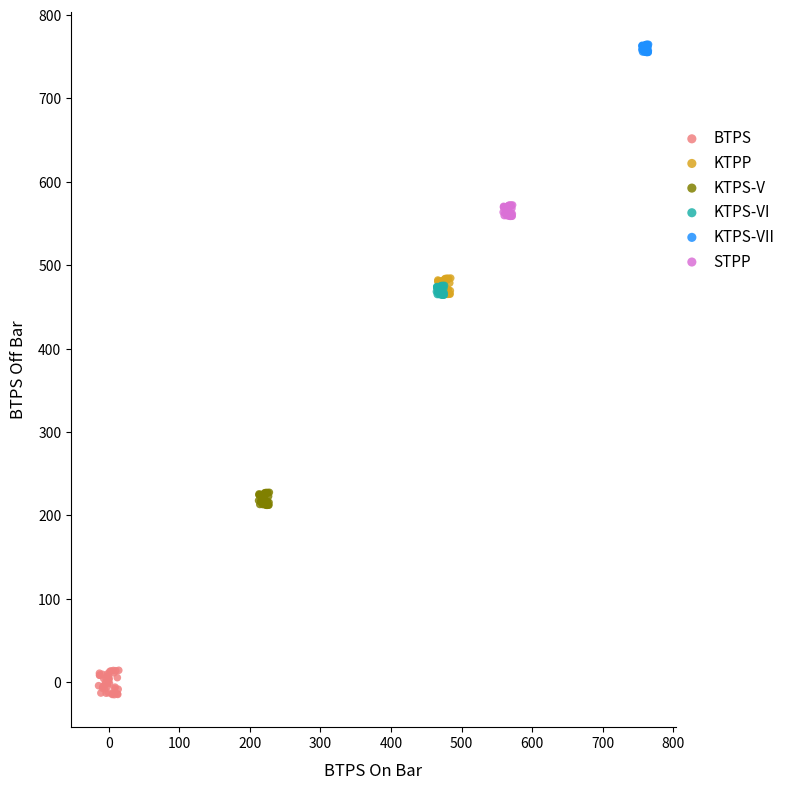

Which series reaches the minimum Y coordinate?

BTPS